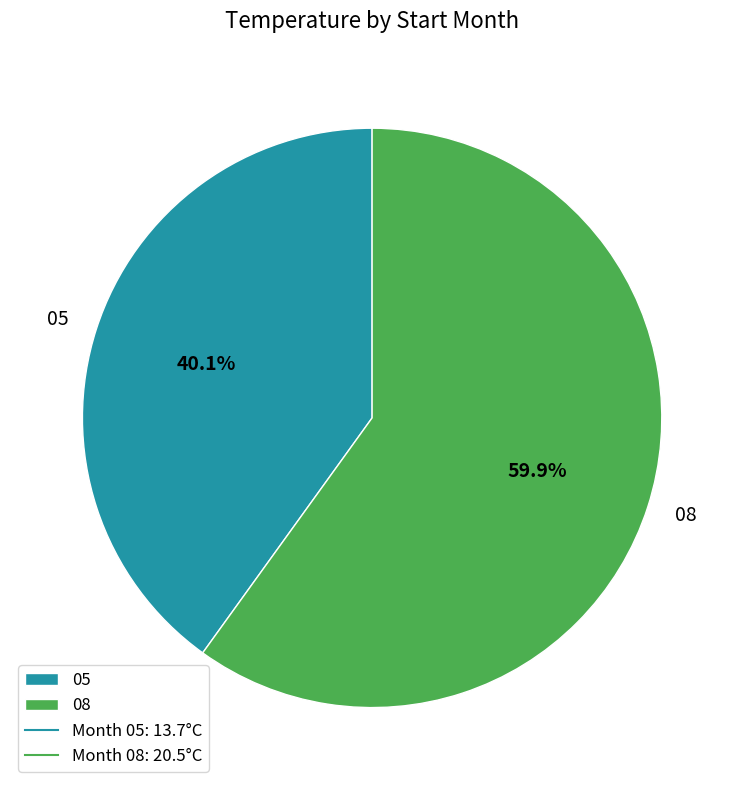

Which category has the biggest portion of the pie?

08